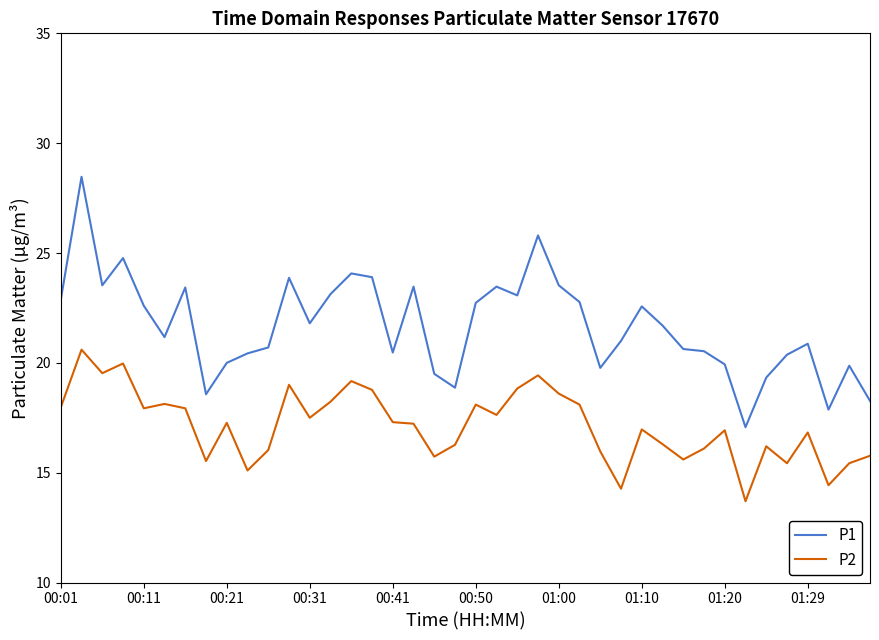

True or false: P2 and P1 cross at least once.

False